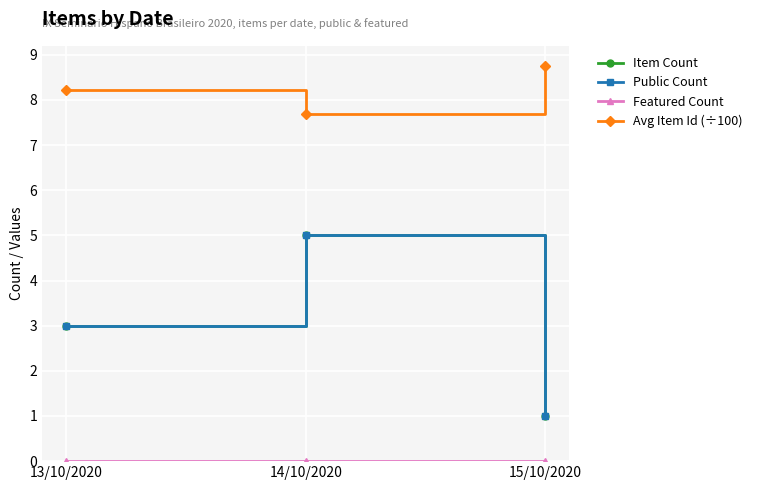

Is this an area chart (filled region under the line)?

No